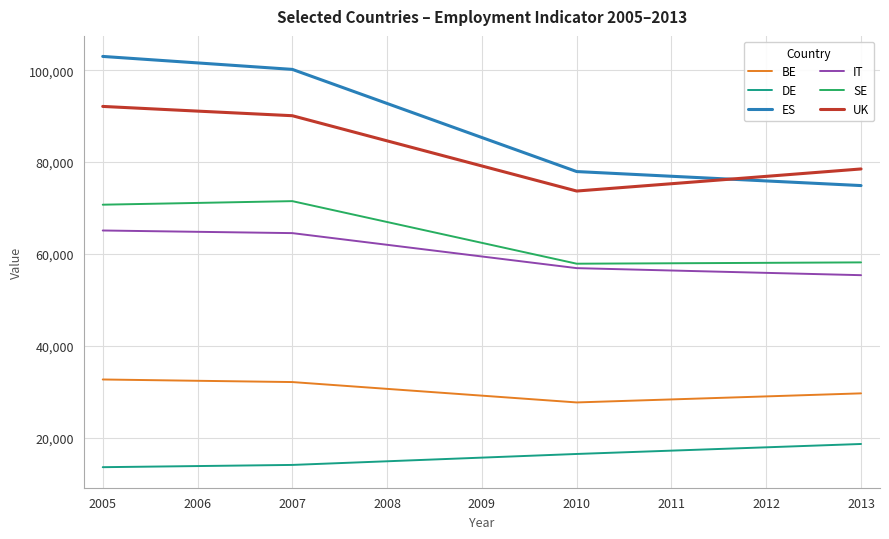

At which category does the chart reach its peak across all series?

2005